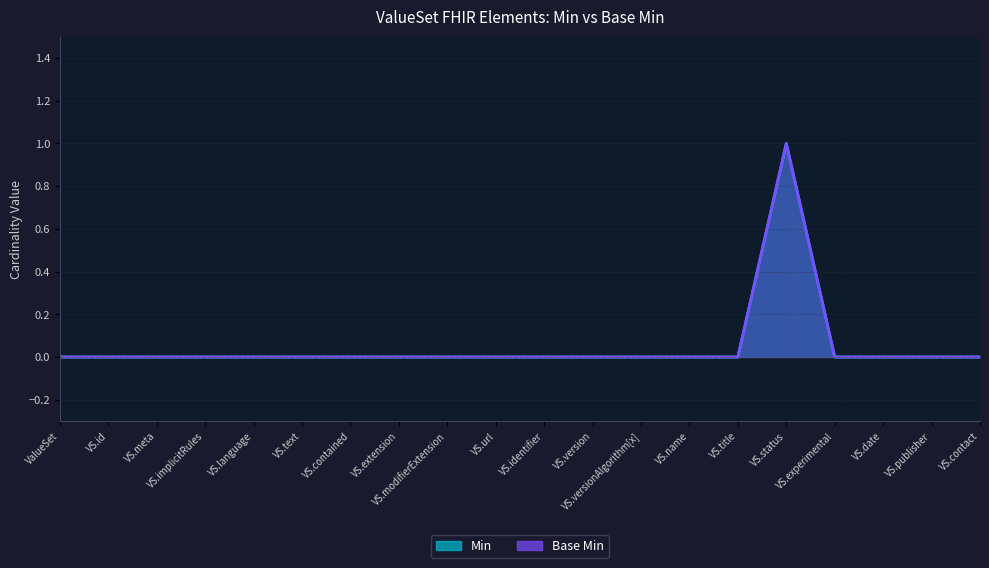

What position from the right is VS.name?

7